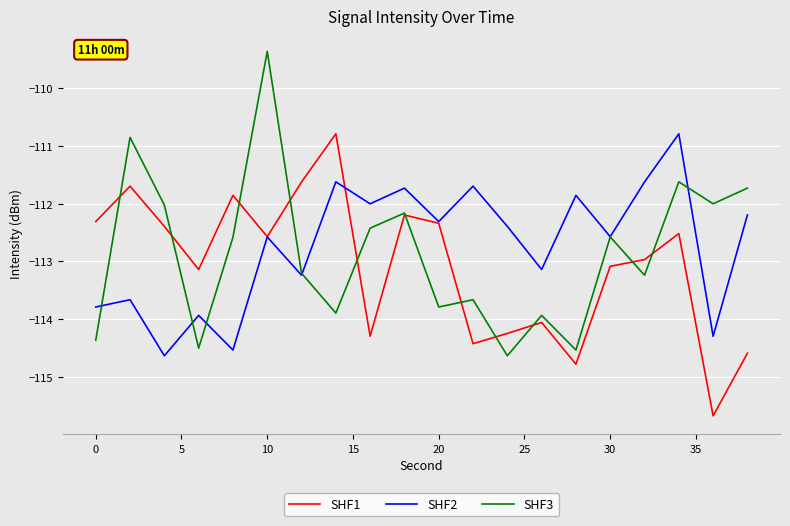

Which series has the widest spread of values?

SHF3